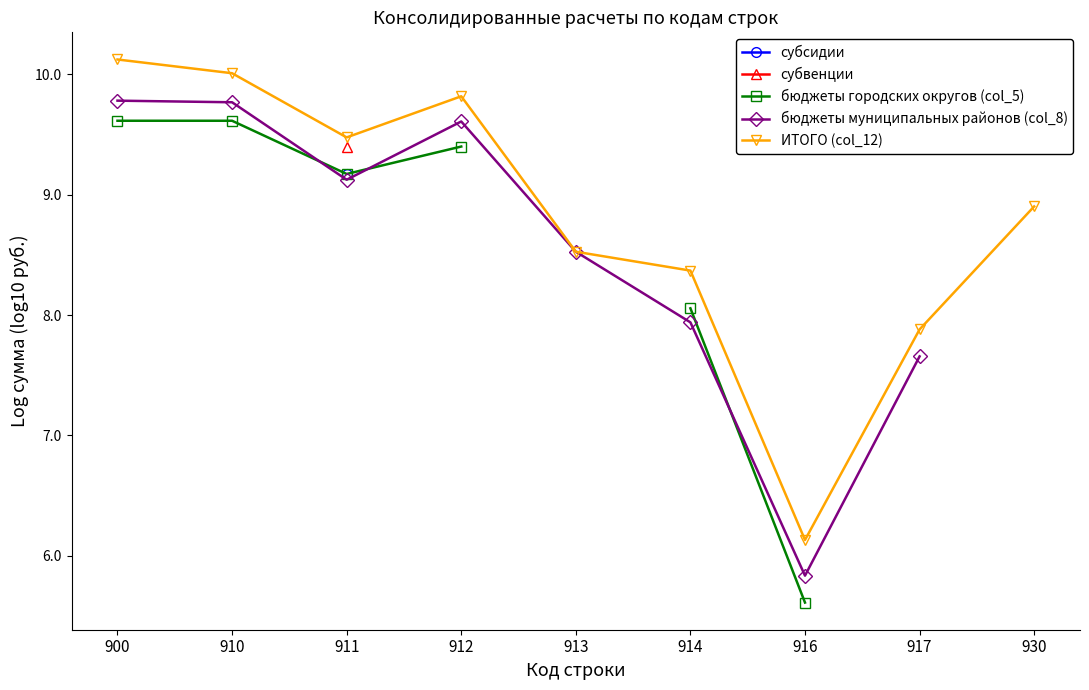

What are all the series names shown in the legend?

субсидии, субвенции, бюджеты городских округов (col_5), бюджеты муниципальных районов (col_8), ИТОГО (col_12)